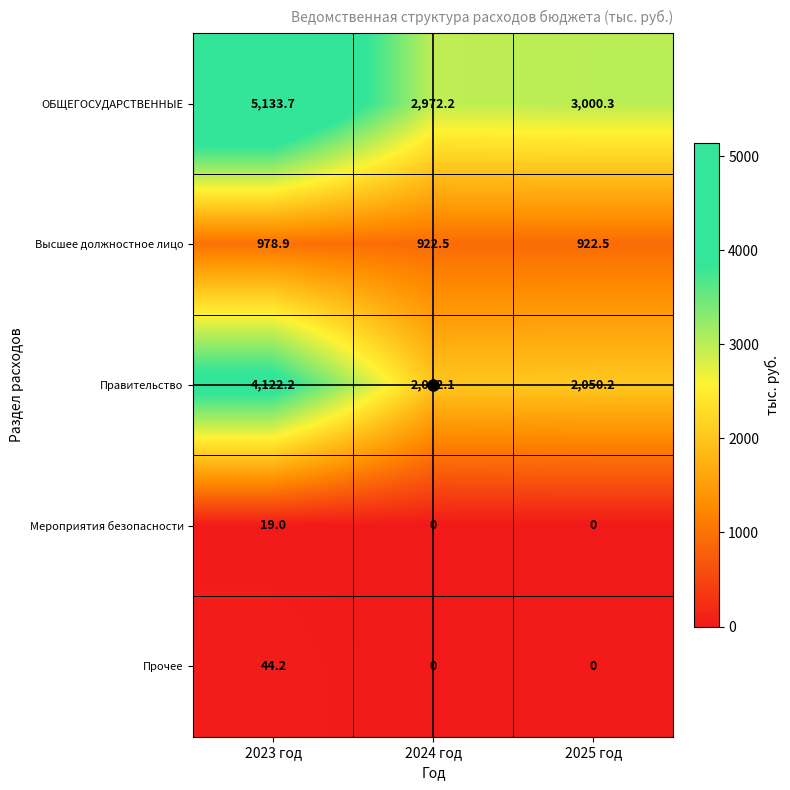

The Высшее должностное лицо series shows 445.9 at 2025 год. True or false?

False